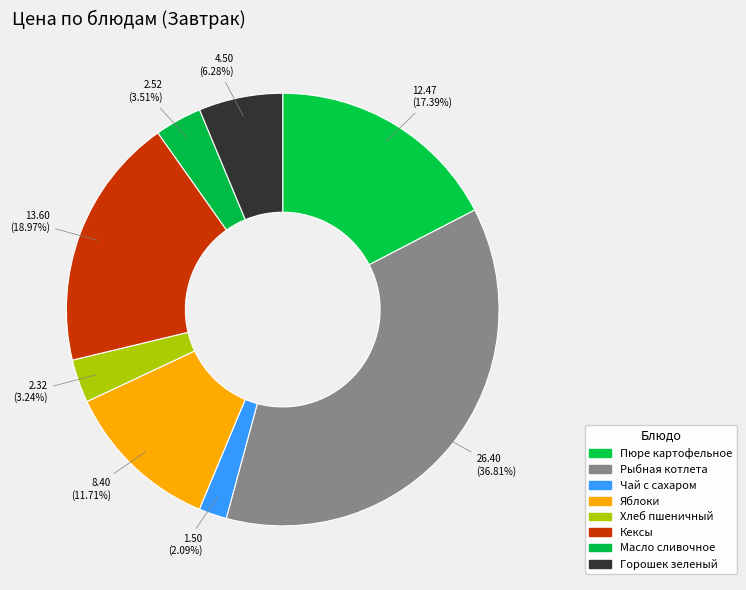

How much of the chart is everything except Кексы?

81.0%